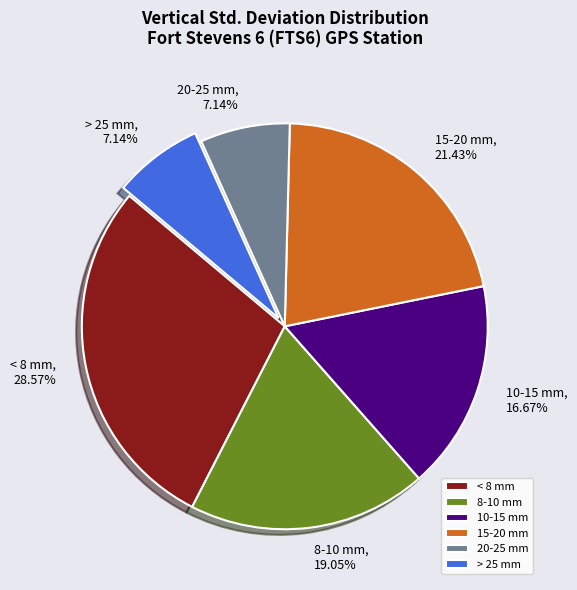

Between < 8 mm and 8-10 mm, which is larger?

< 8 mm